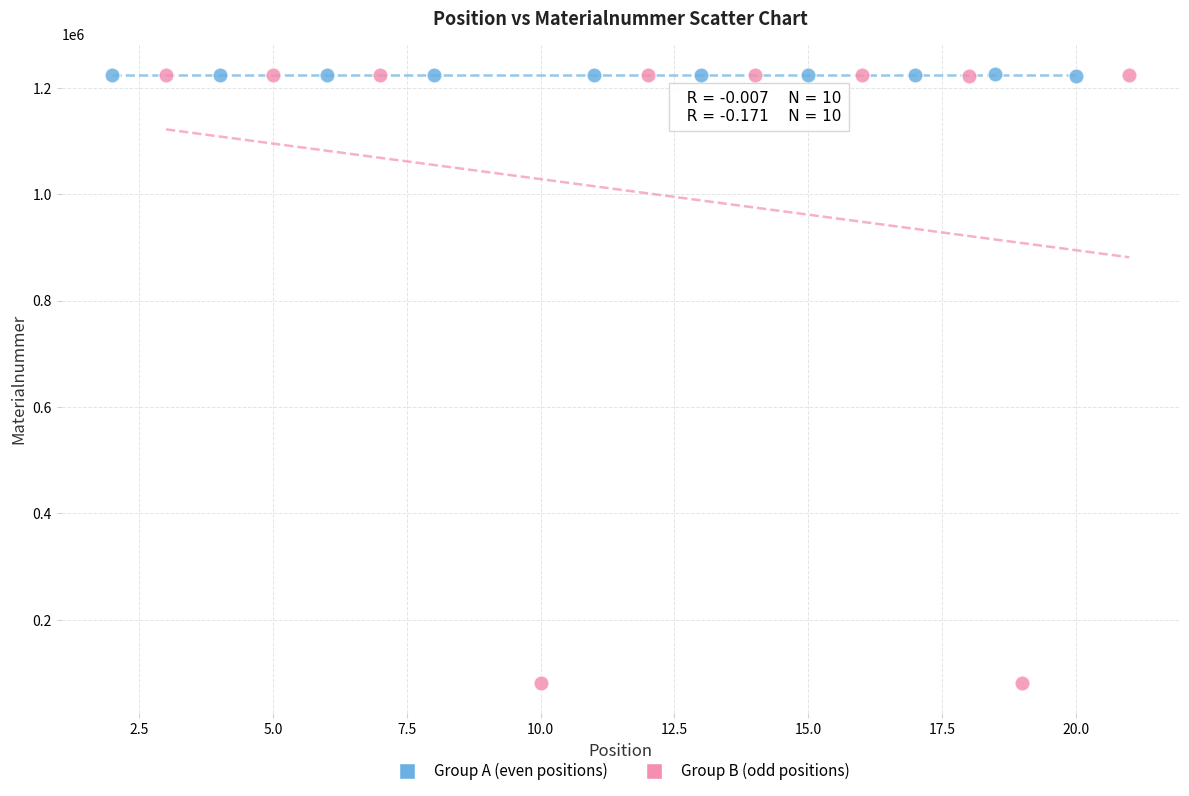

Which series has the widest spread of Y values?

Group B (odd positions)